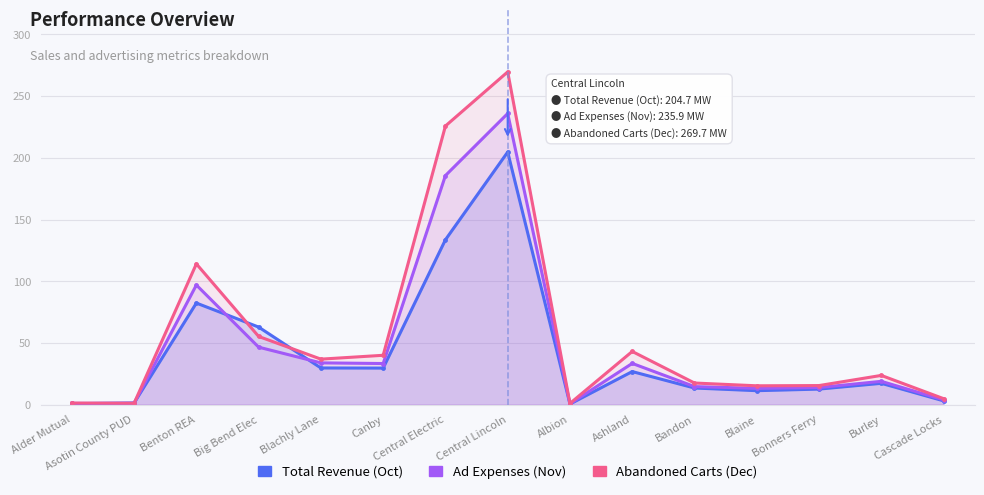

True or false: Ad Expenses (Nov) has more than 2 interior local peaks.

True